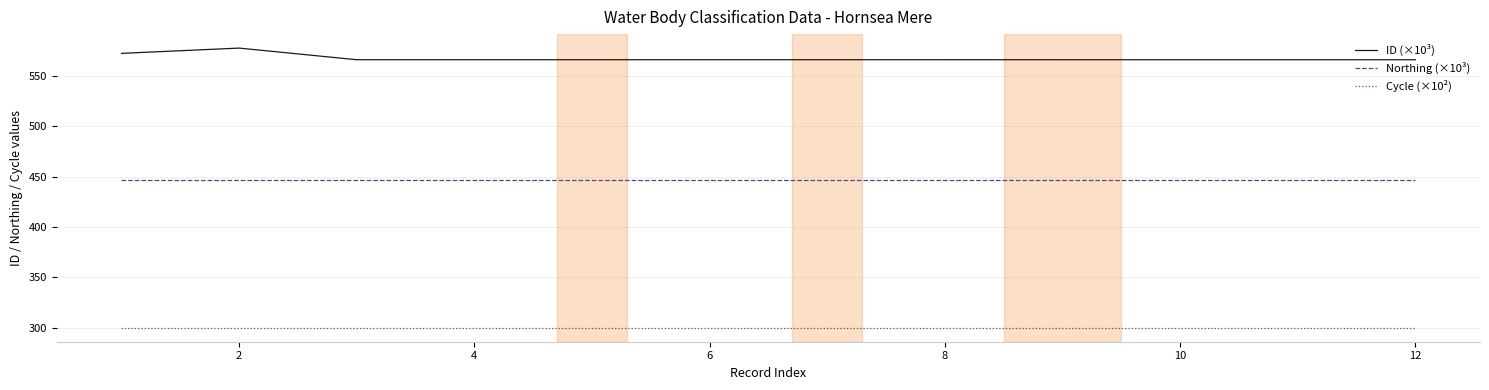

What is the highest value of the ID (×10³) series?

577.9